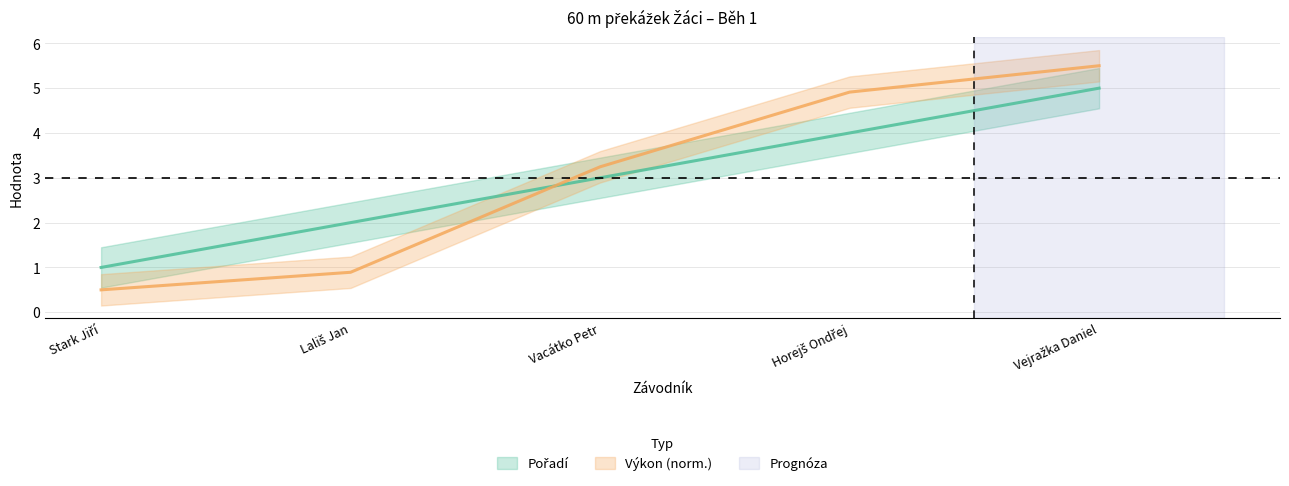

Which category has the highest value in the Výkon series?

Vejražka Daniel